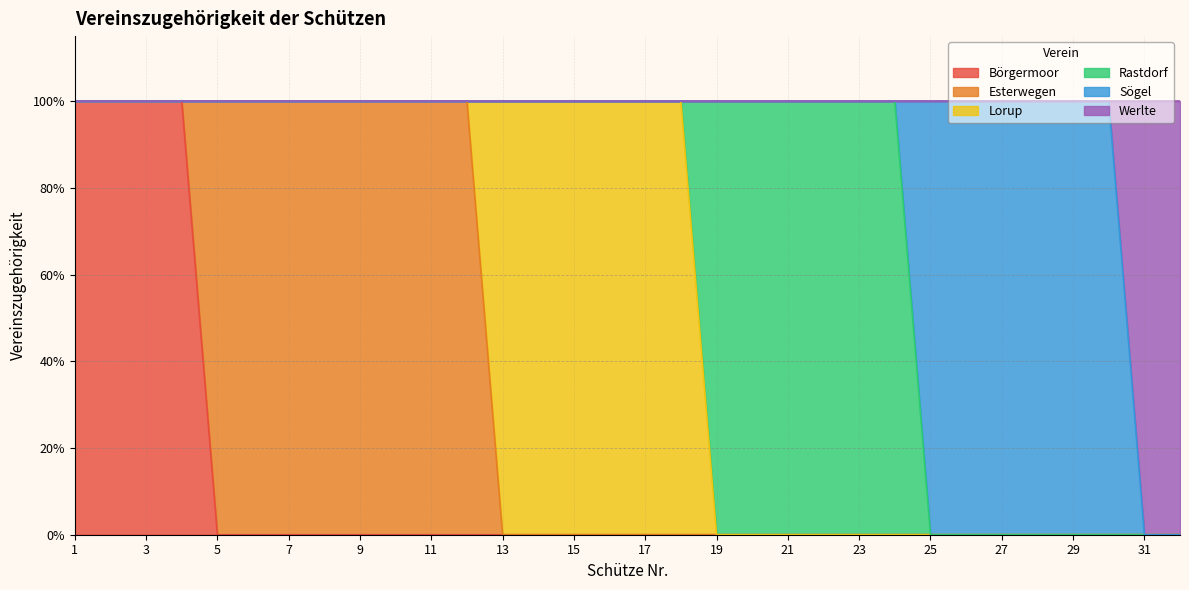

Which label corresponds to the largest value in the chart?

1